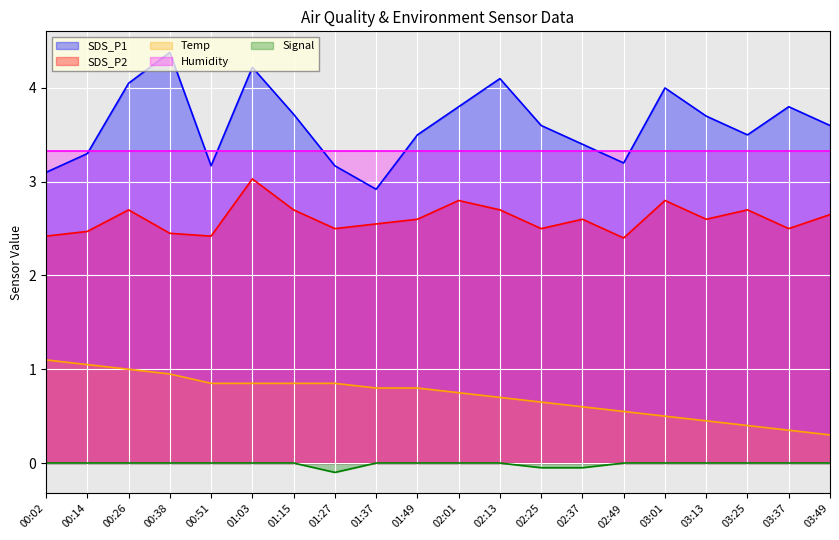

What is the value of the SDS_P1 point at the 3rd from the left?

4.0